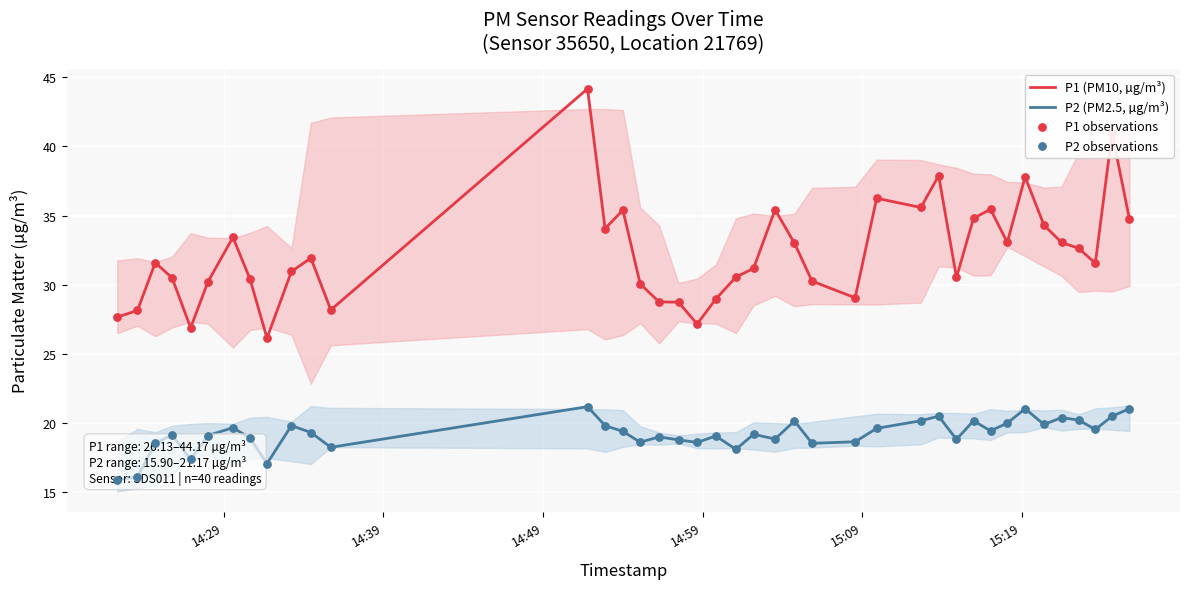

What are all the series names shown in the legend?

P1 (PM10, µg/m³), P2 (PM2.5, µg/m³), P1 observations, P2 observations